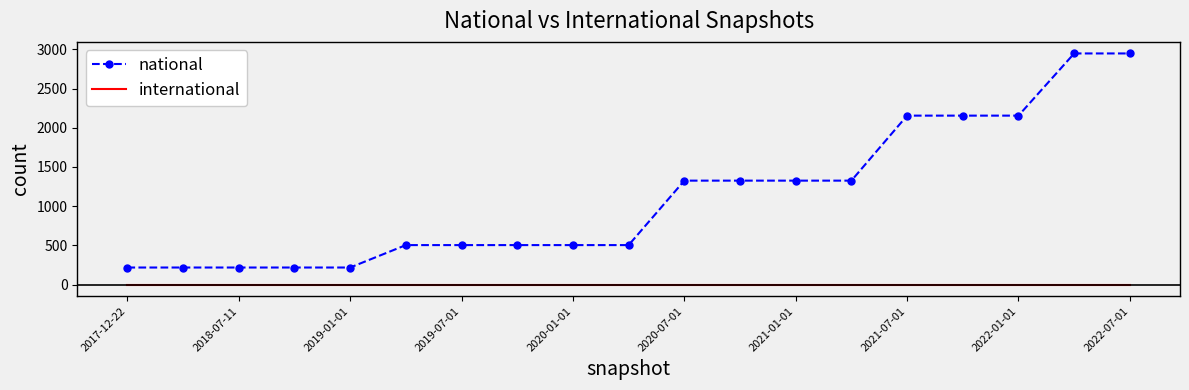

True or false: national and international intersect in this chart.

False